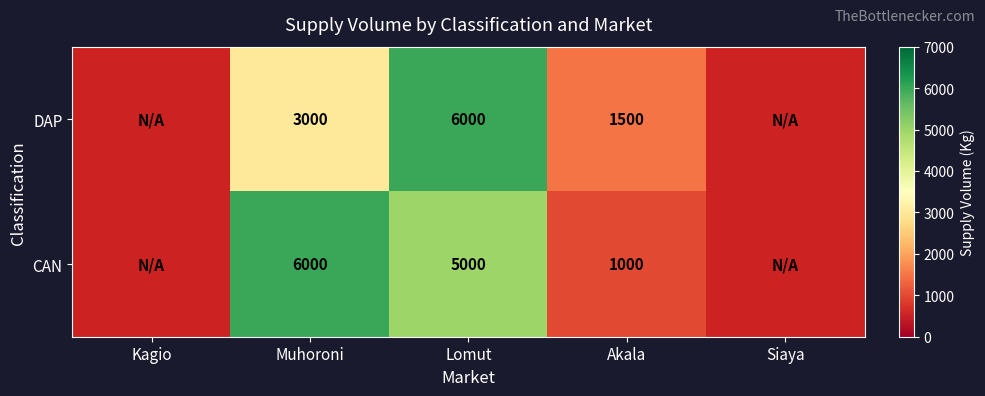

Rank the series at Akala from highest to lowest value.

DAP, CAN